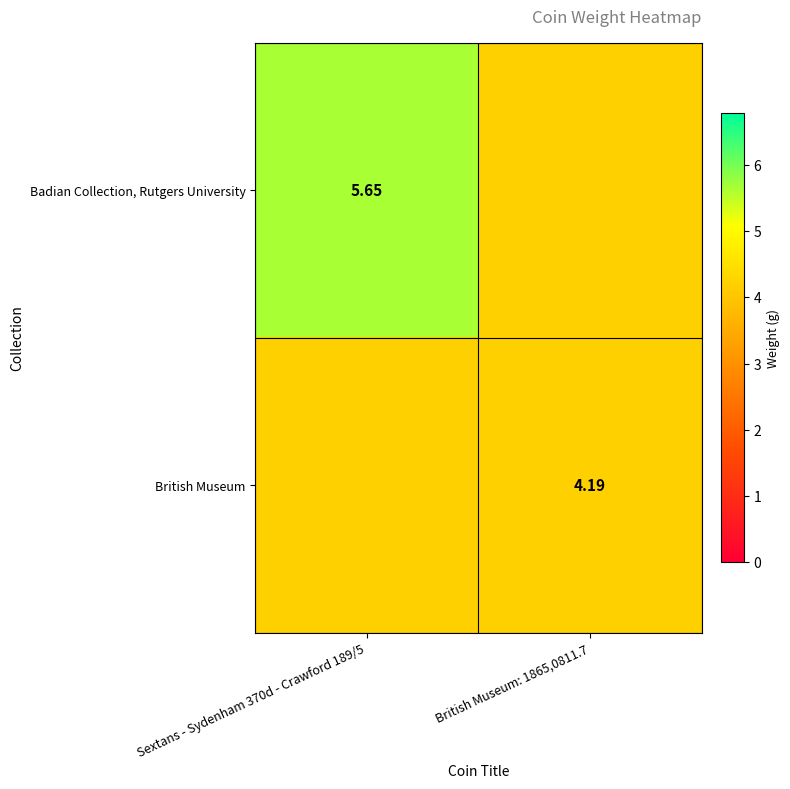

Read the Badian Collection, Rutgers University value at British Museum: 1865,0811.7.

4.2